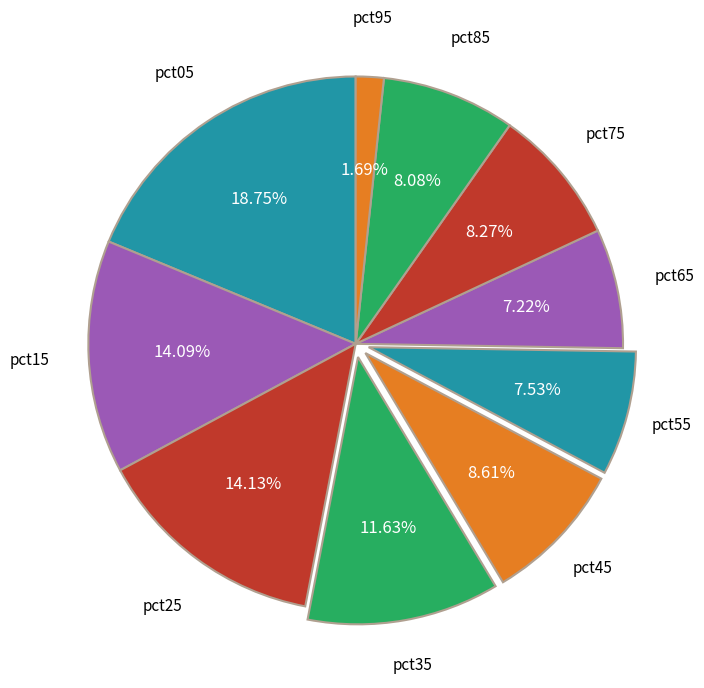

What is the largest slice in the pie chart?

pct05